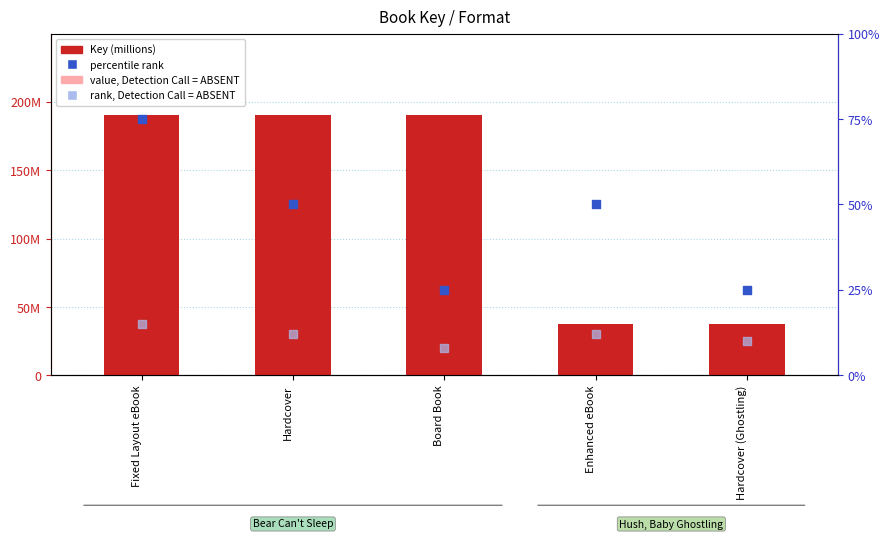

At which category is the sum across all series the highest?

Fixed Layout eBook